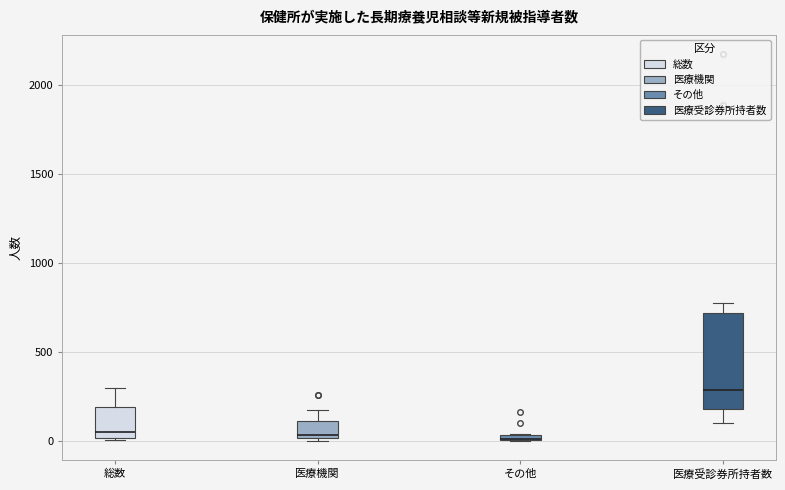

Which box is the tallest, from its lower edge to its upper edge?

医療受診券所持者数